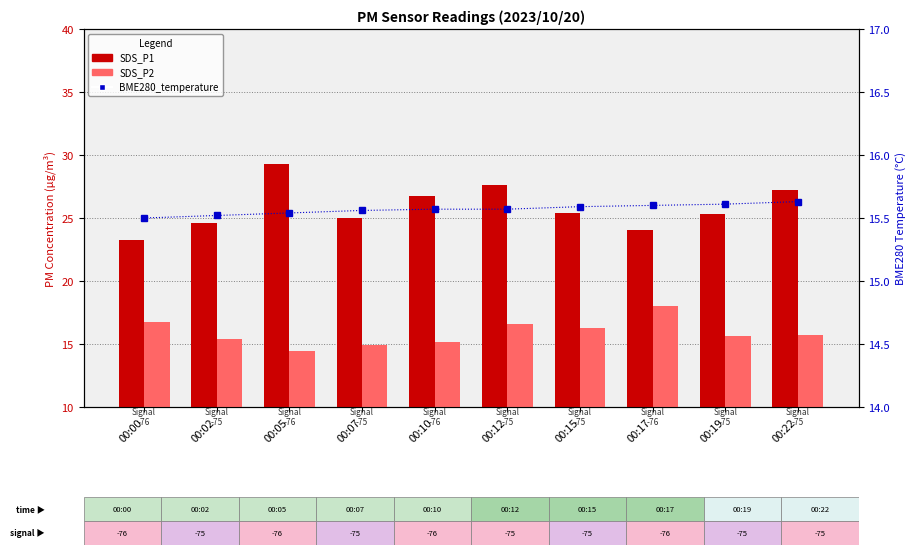

What is the difference between the SDS_P1 values at 00:02 and 00:15?

0.9